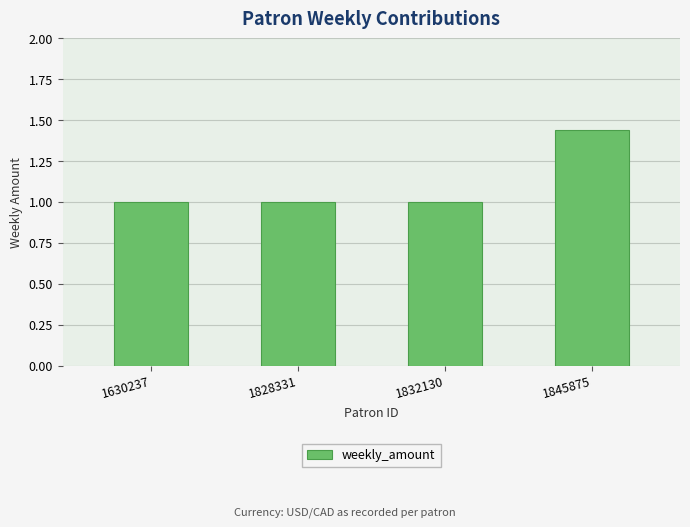

Which category has the highest value across all series?

1845875